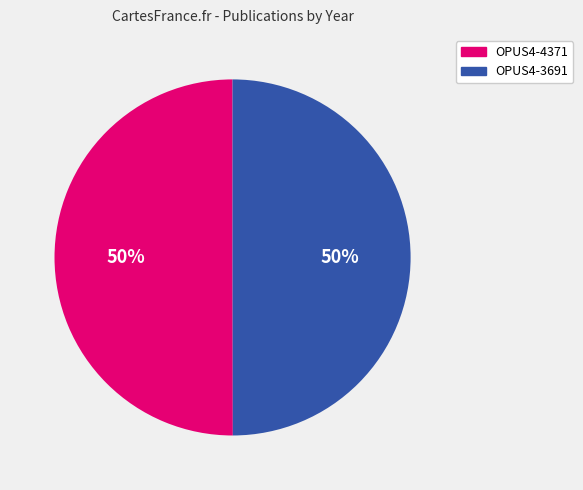

To the nearest percent, what is the average slice percentage?

50%